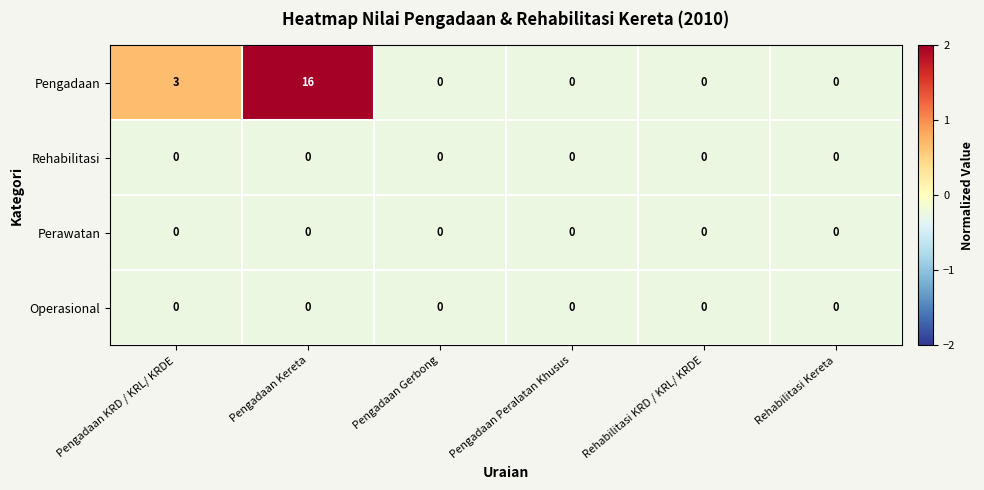

What is the spread (max minus min) of values at Pengadaan Kereta?

16